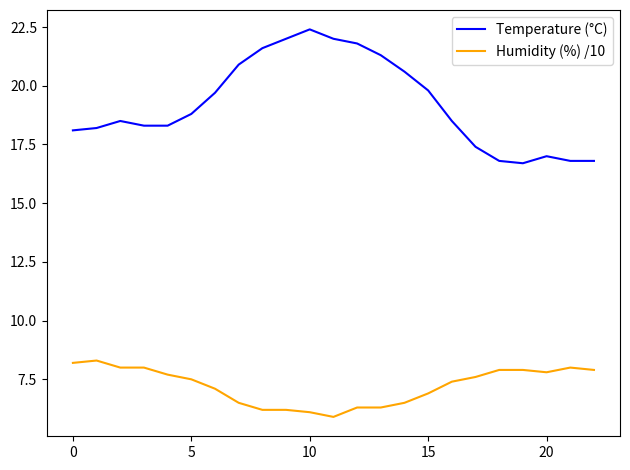

What is the lowest value of the Humidity (%) /10 series?

5.9